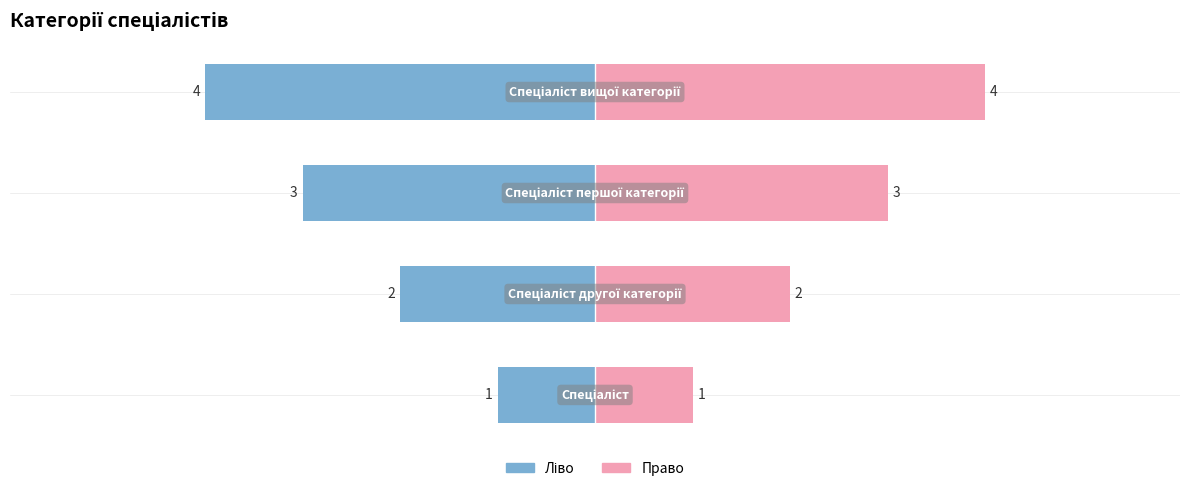

Reading left to right, extract all data points from this chart.

Спеціаліст=1	Спеціаліст другої категорії=2	Спеціаліст першої категорії=3	Спеціаліст вищої категорії=4